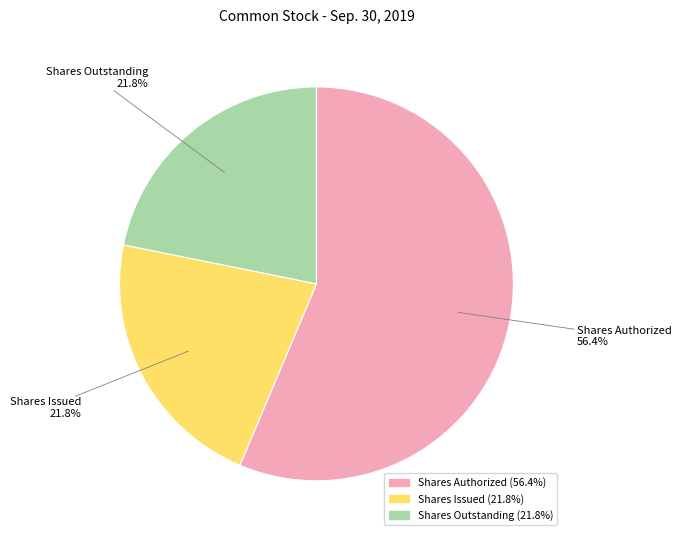

What is the largest slice in the pie chart?

Shares Authorized (56.4%)